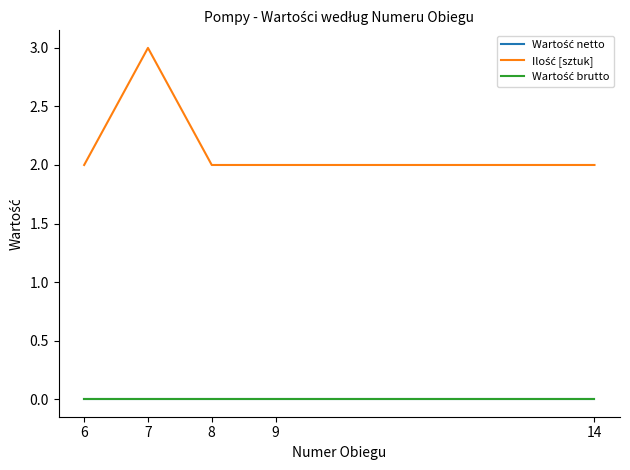

The value of Wartość netto at 8 is 0. True or false?

True